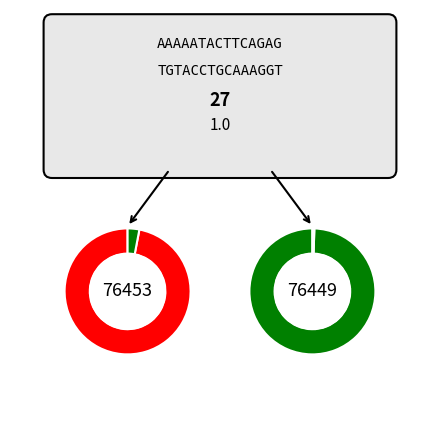

To the nearest percent, what is the average slice percentage?

50%